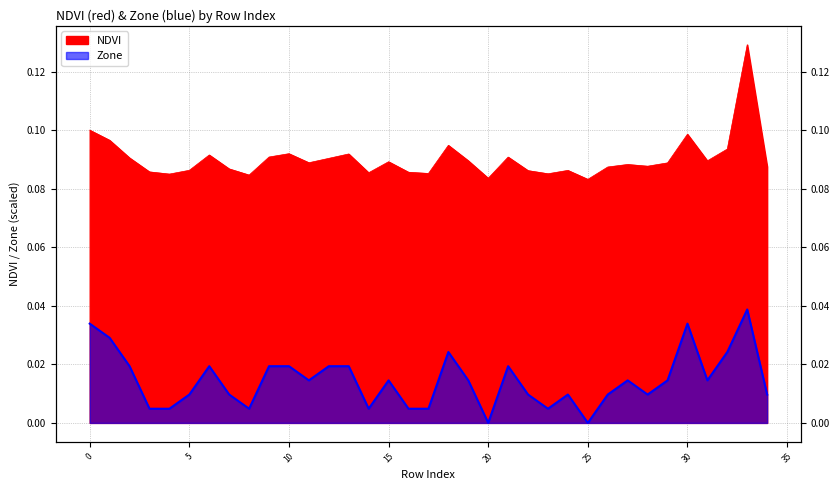

What are all the series names shown in the legend?

NDVI, Zone